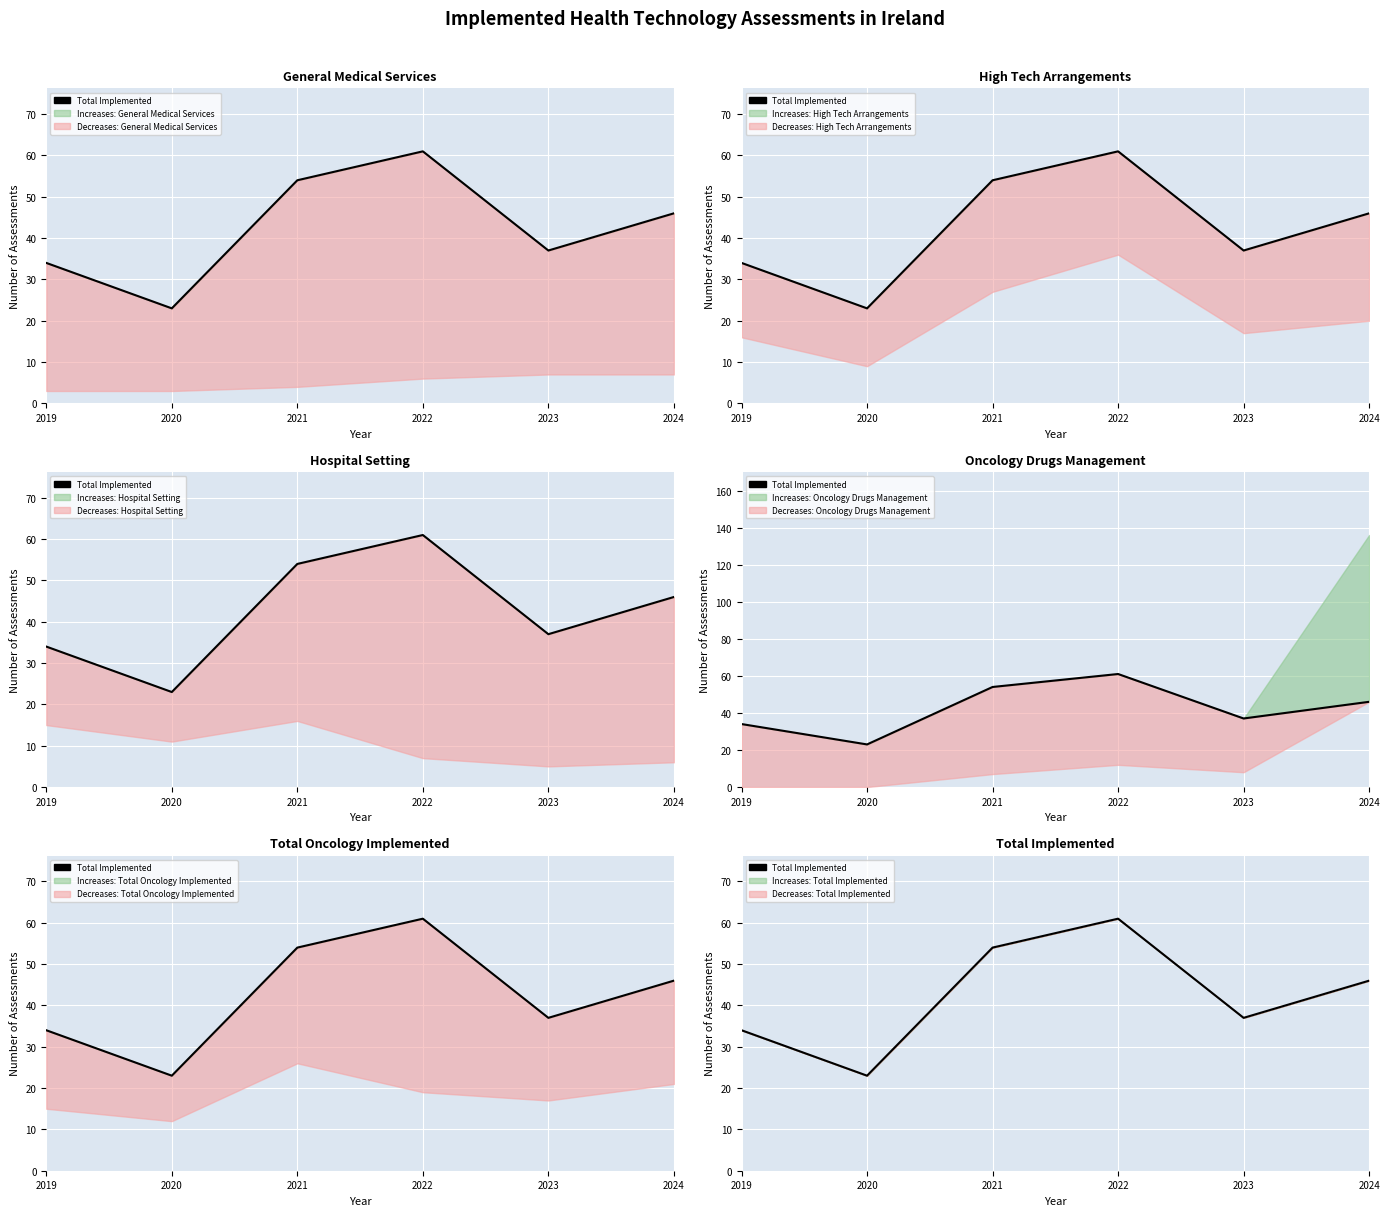

What is the smallest value displayed?

23